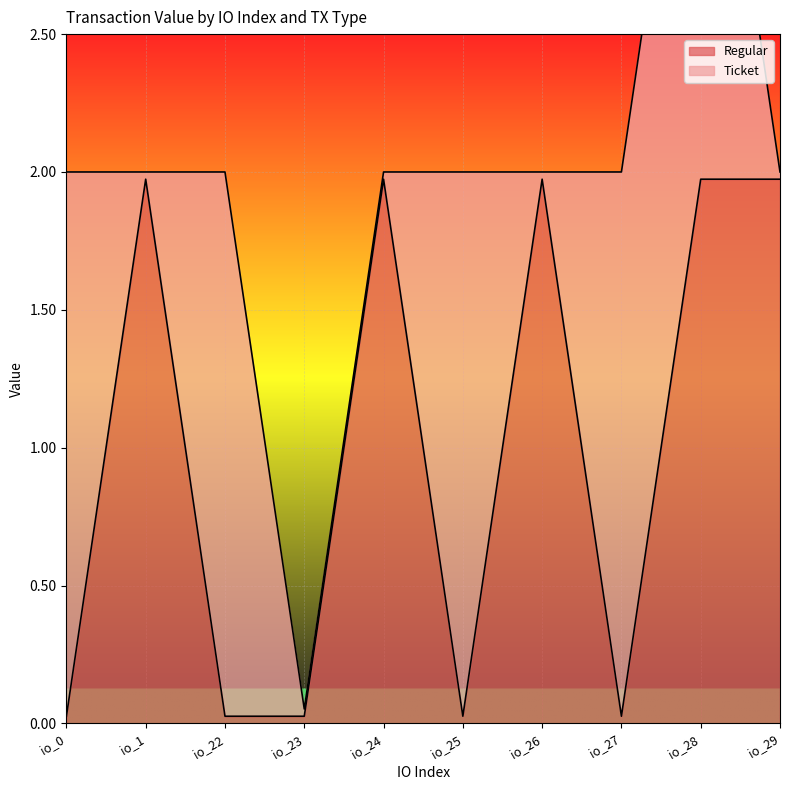

Is it true that Regular equals 0.6 at io_26?

False